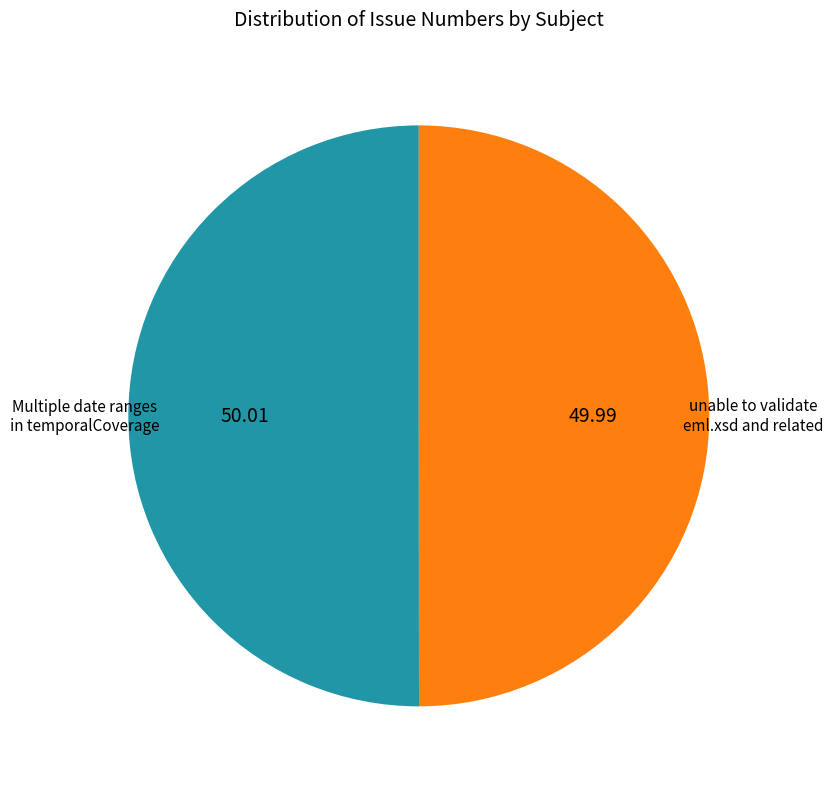

Approximately how many times larger is the value at Multiple date ranges in temporalCoverage compared to unable to validate eml.xsd and related?

1.0